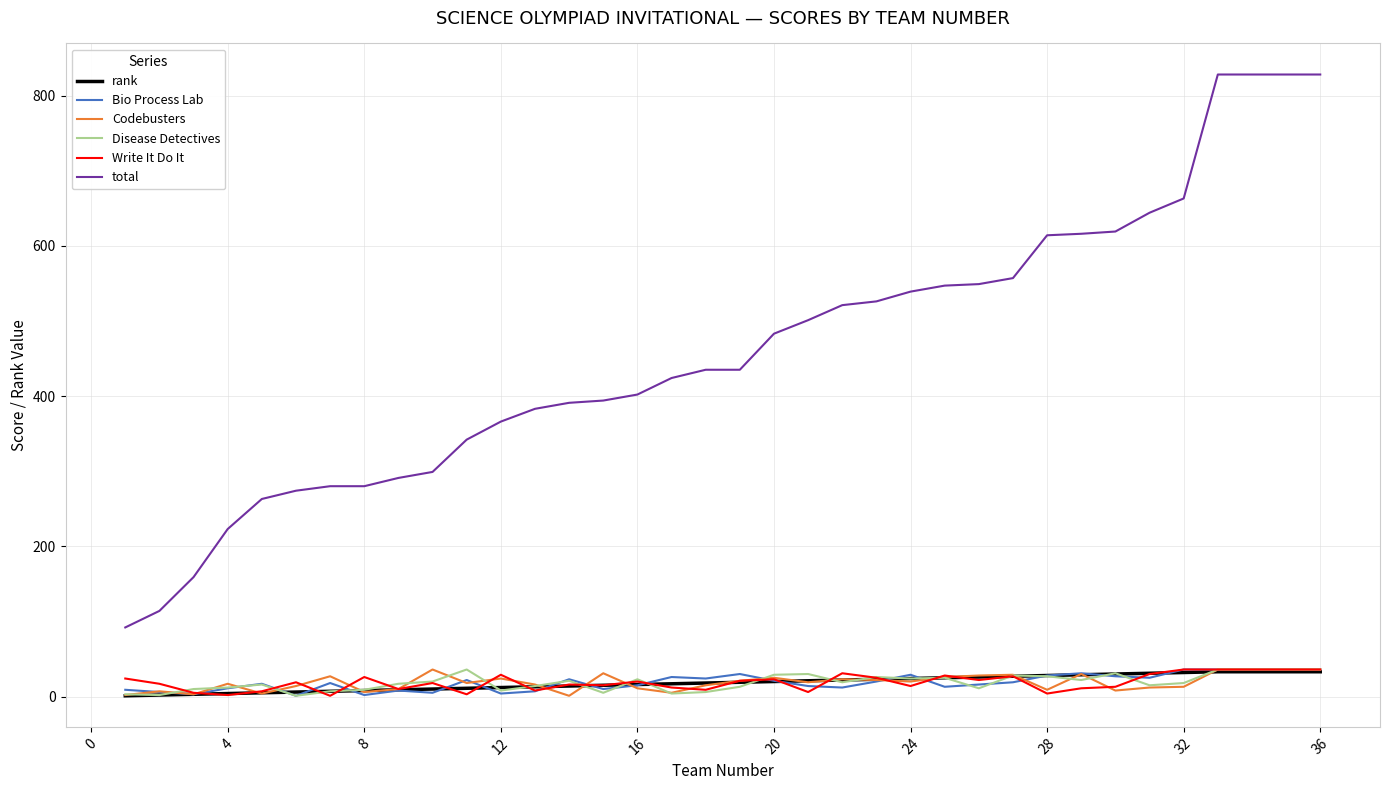

What is the maximum value for Disease Detectives?

36